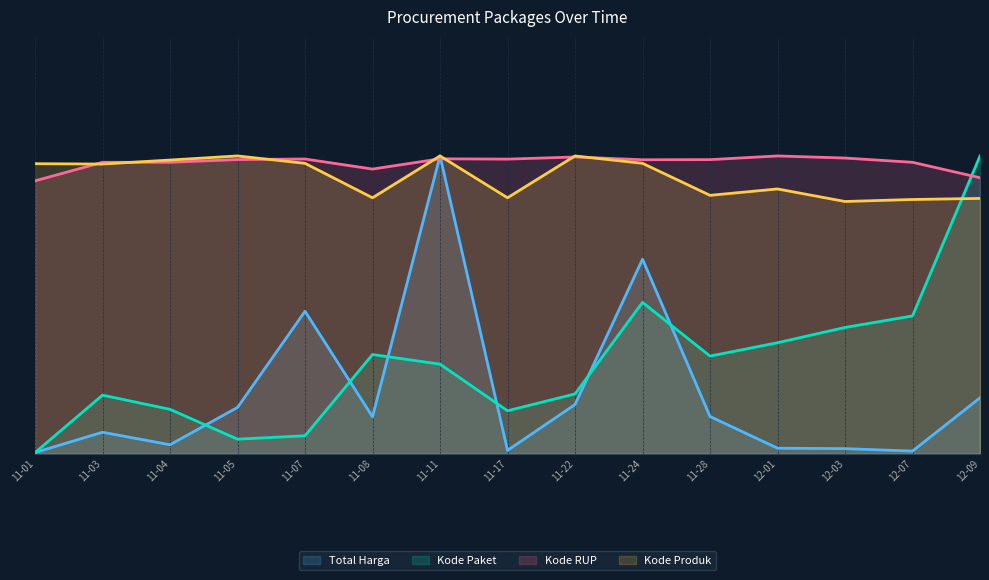

Which series has the largest range (max minus min)?

Kode Paket